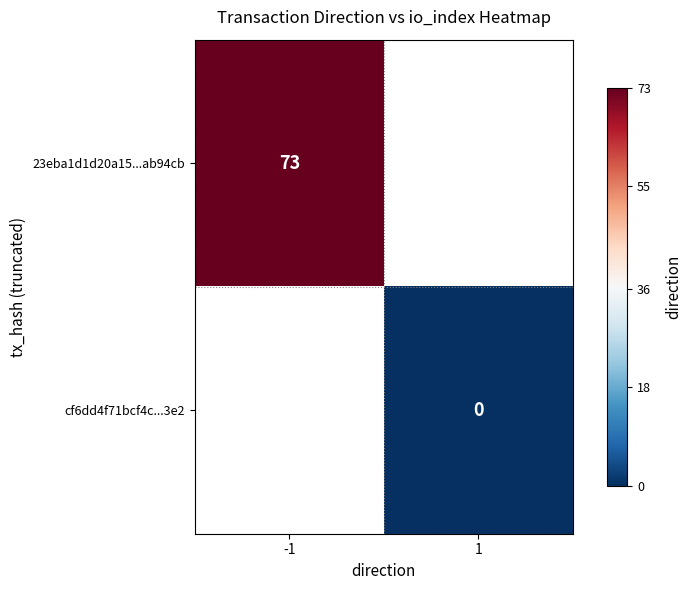

Is it true that 23eba1d1d20a15...ab94cb equals 128 at -1?

False